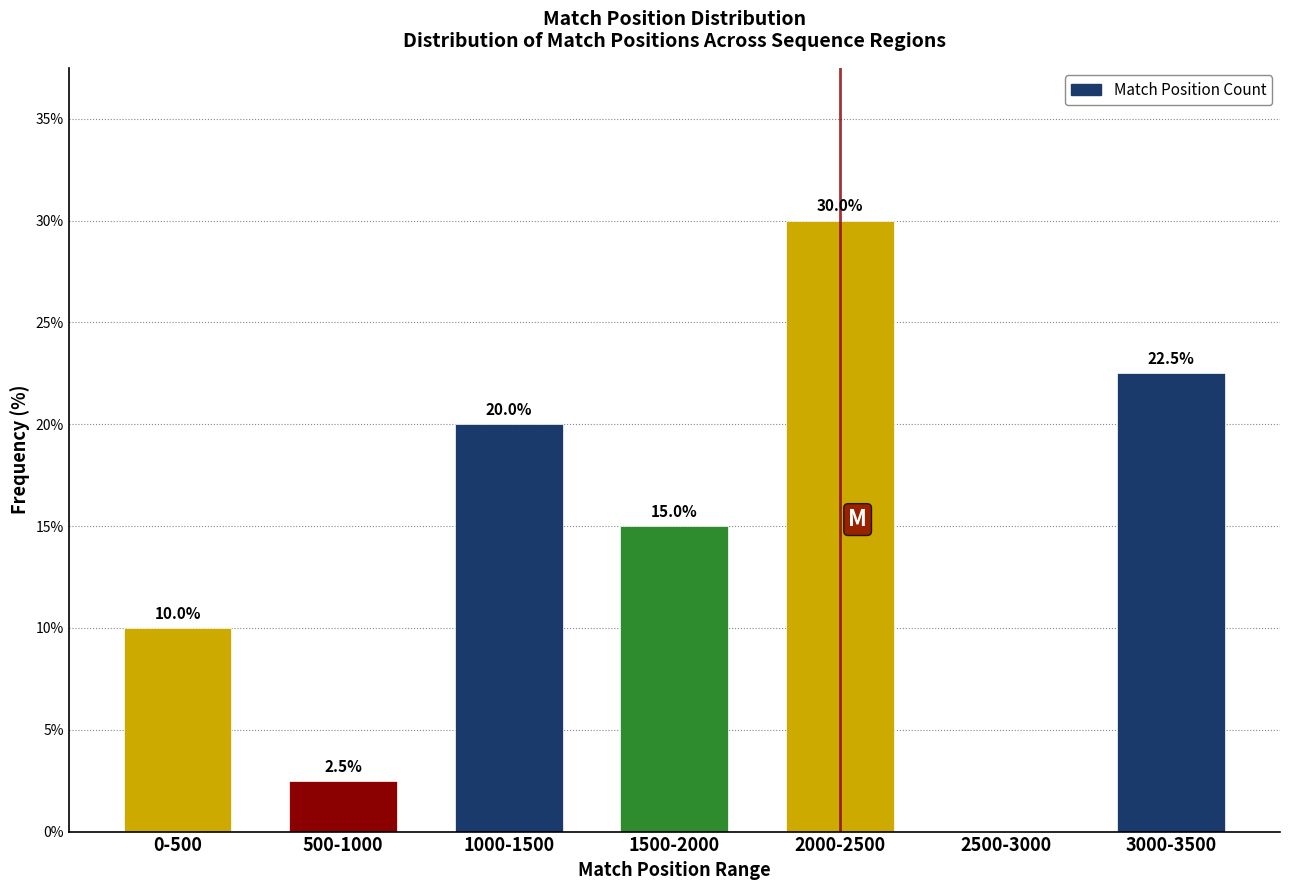

Reading left to right, extract all data points from this chart.

0-500=10.0	500-1000=2.5	1000-1500=20.0	1500-2000=15.0	2000-2500=30.0	2500-3000=0.0	3000-3500=22.5